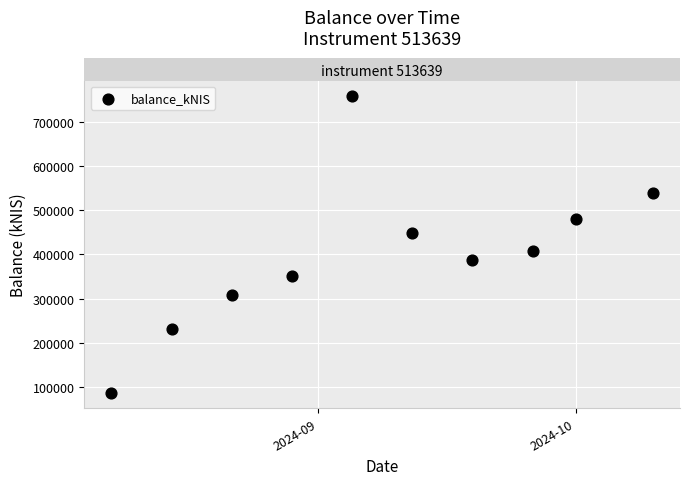

What is the range of X values (max minus min)?

63.0